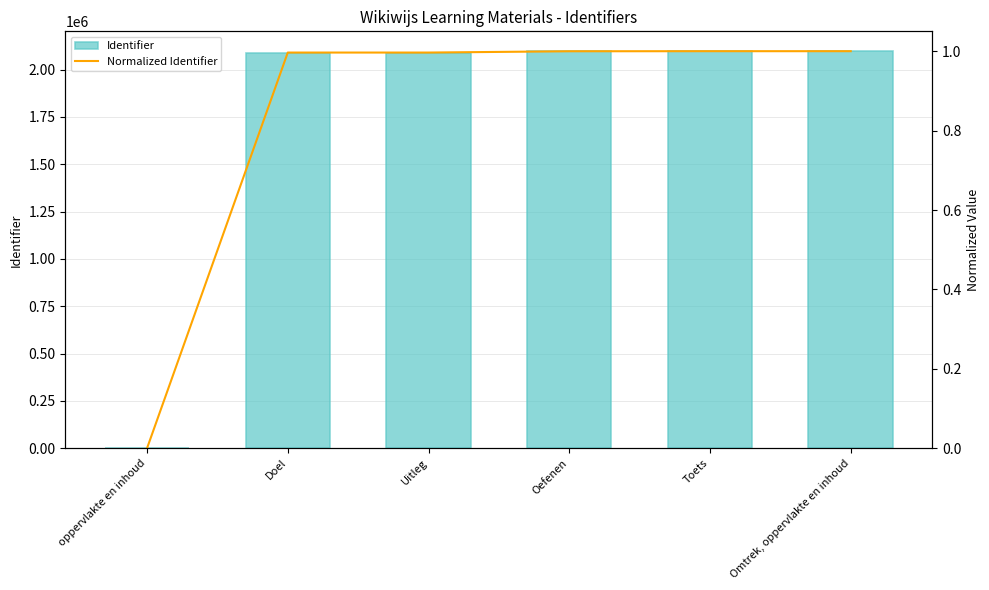

What is the label of the 1st bar from the left?

oppervlakte en inhoud